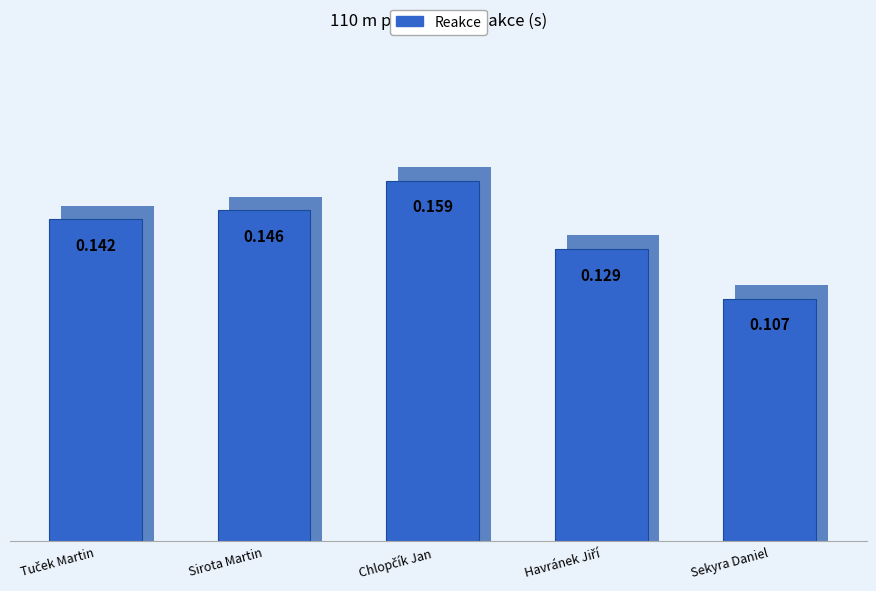

Which label corresponds to the smallest value in the chart?

Sekyra Daniel